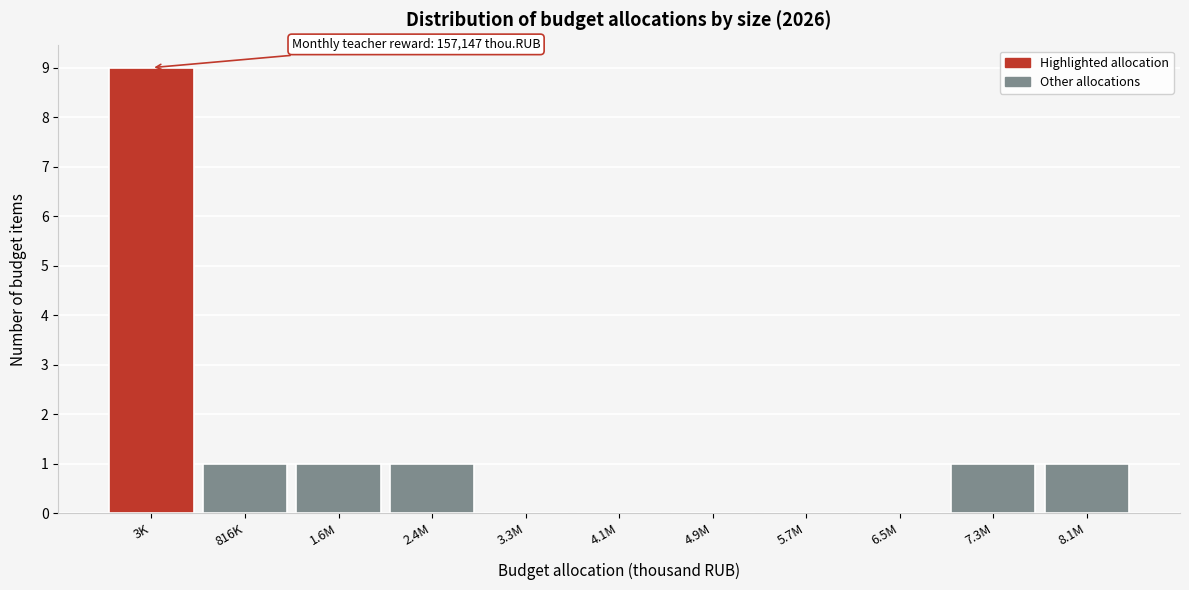

Reading left to right, transcribe all the data shown in this chart.

3K=9	816K=1	1.6M=1	2.4M=1	3.3M=0	4.1M=0	4.9M=0	5.7M=0	6.5M=0	7.3M=1	8.1M=1